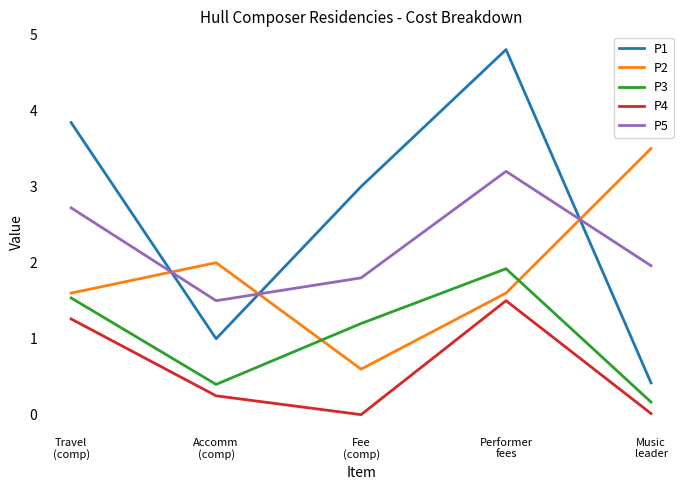

What is the maximum value for P1?

4.8